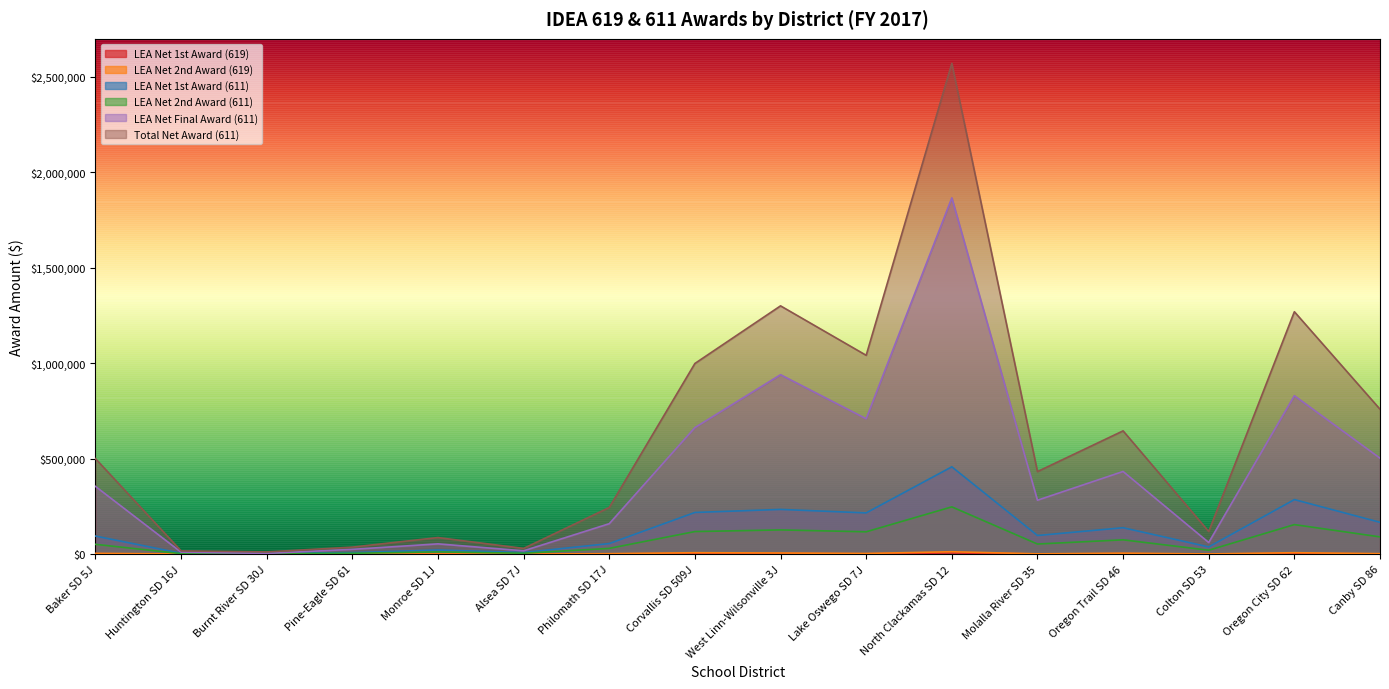

Reading left to right, extract all data points from this chart.

LEA Net 1st Award (619): Baker SD 5J=1780.1	Huntington SD 16J=310.5	Burnt River SD 30J=0.0	Pine-Eagle SD 61=0.0	Monroe SD 1J=232.9	Alsea SD 7J=0.0	Philomath SD 17J=1009.2	Corvallis SD 509J=3387.9	West Linn-Wilsonville 3J=2701.2	Lake Oswego SD 7J=1508.6	North Clackamas SD 12=5769.6	Molalla River SD 35=621.0	Oregon Trail SD 46=2218.0	Colton SD 53=341.6	Oregon City SD 62=3405.4	Canby SD 86=1029.6
LEA Net 2nd Award (619): Baker SD 5J=3782.7	Huntington SD 16J=659.9	Burnt River SD 30J=0.0	Pine-Eagle SD 61=0.0	Monroe SD 1J=494.9	Alsea SD 7J=0.0	Philomath SD 17J=2144.6	Corvallis SD 509J=7199.3	West Linn-Wilsonville 3J=5740.2	Lake Oswego SD 7J=3205.7	North Clackamas SD 12=12260.4	Molalla River SD 35=1319.7	Oregon Trail SD 46=4713.3	Colton SD 53=725.8	Oregon City SD 62=7236.5	Canby SD 86=2188.0
LEA Net 1st Award (611): Baker SD 5J=94426.0	Huntington SD 16J=4372.5	Burnt River SD 30J=5112.4	Pine-Eagle SD 61=7563.2	Monroe SD 1J=21435.4	Alsea SD 7J=8173.2	Philomath SD 17J=55099.8	Corvallis SD 509J=218096.6	West Linn-Wilsonville 3J=234034.5	Lake Oswego SD 7J=215786.9	North Clackamas SD 12=457221.1	Molalla River SD 35=97322.7	Oregon Trail SD 46=138083.2	Colton SD 53=37397.8	Oregon City SD 62=285521.3	Canby SD 86=166473.2
LEA Net 2nd Award (611): Baker SD 5J=51098.7	Huntington SD 16J=2366.2	Burnt River SD 30J=2766.6	Pine-Eagle SD 61=4092.8	Monroe SD 1J=11599.8	Alsea SD 7J=4422.9	Philomath SD 17J=29817.3	Corvallis SD 509J=118023.1	West Linn-Wilsonville 3J=126647.9	Lake Oswego SD 7J=116773.2	North Clackamas SD 12=247425.5	Molalla River SD 35=52666.2	Oregon Trail SD 46=74723.8	Colton SD 53=20237.9	Oregon City SD 62=154510.0	Canby SD 86=90087.1
LEA Net Final Award (611): Baker SD 5J=354717.9	Huntington SD 16J=10092.9	Burnt River SD 30J=3470.6	Pine-Eagle SD 61=24842.0	Monroe SD 1J=53588.0	Alsea SD 7J=17159.0	Philomath SD 17J=159257.9	Corvallis SD 509J=662589.2	West Linn-Wilsonville 3J=939919.6	Lake Oswego SD 7J=708951.9	North Clackamas SD 12=1866403.9	Molalla River SD 35=282225.3	Oregon Trail SD 46=432805.9	Colton SD 53=60601.4	Oregon City SD 62=829846.3	Canby SD 86=502487.6
Total Net Award (611): Baker SD 5J=500242.6	Huntington SD 16J=16831.6	Burnt River SD 30J=11349.7	Pine-Eagle SD 61=36498.1	Monroe SD 1J=86623.2	Alsea SD 7J=29755.2	Philomath SD 17J=244175.0	Corvallis SD 509J=998708.9	West Linn-Wilsonville 3J=1300602.0	Lake Oswego SD 7J=1041512.0	North Clackamas SD 12=2571050.5	Molalla River SD 35=432214.2	Oregon Trail SD 46=645613.0	Colton SD 53=118237.1	Oregon City SD 62=1269877.7	Canby SD 86=759047.9